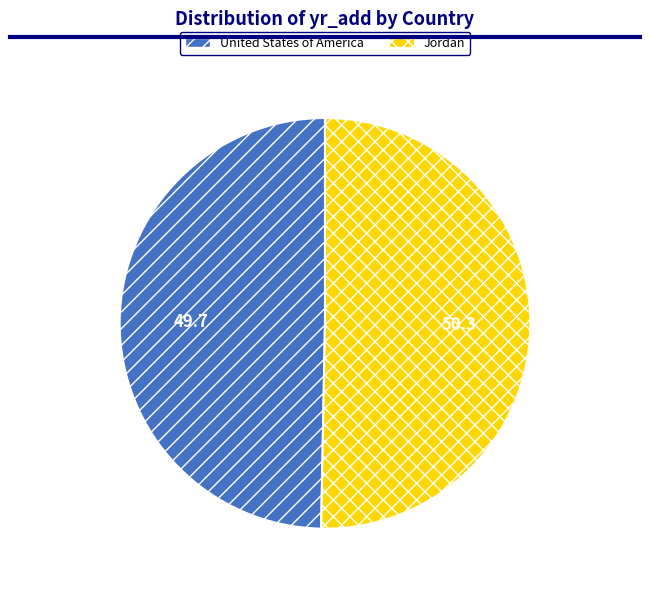

Count the number of slices in the pie.

2